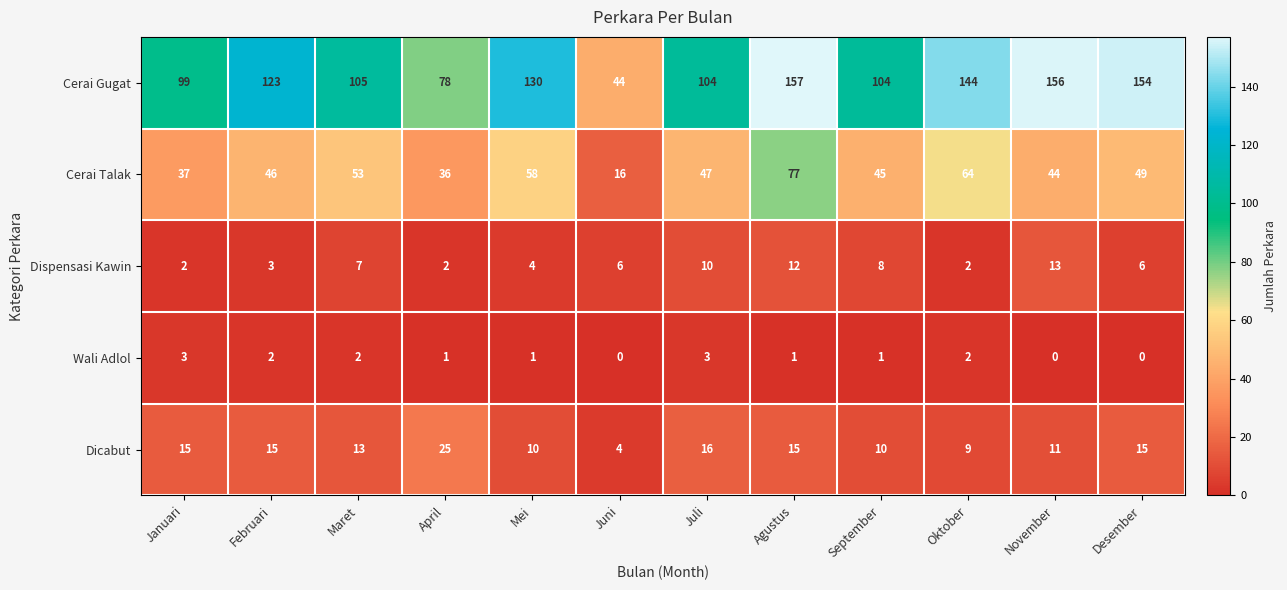

What is the total value across all series at Juli?

180